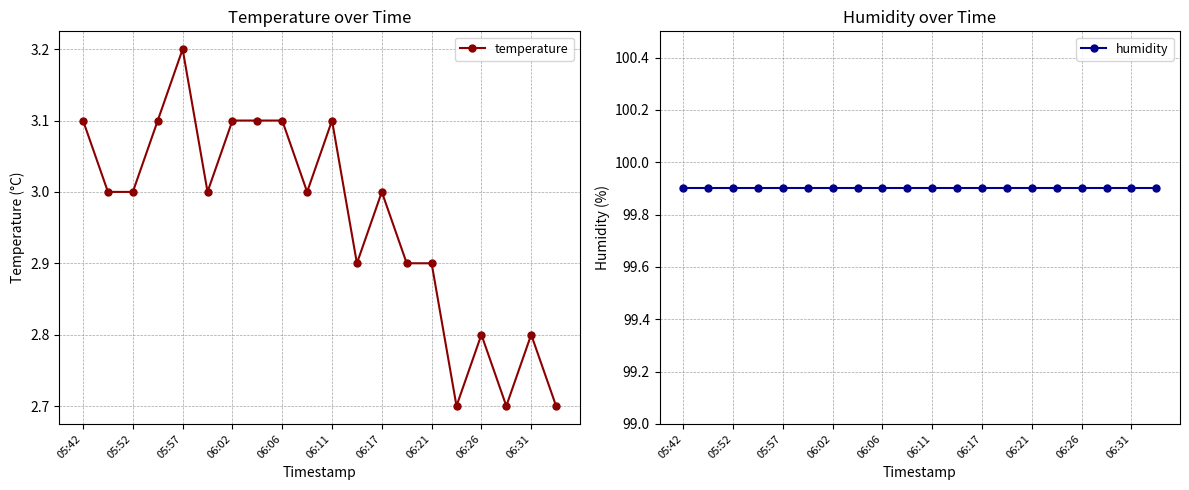

True or false: temperature and humidity intersect in this chart.

False